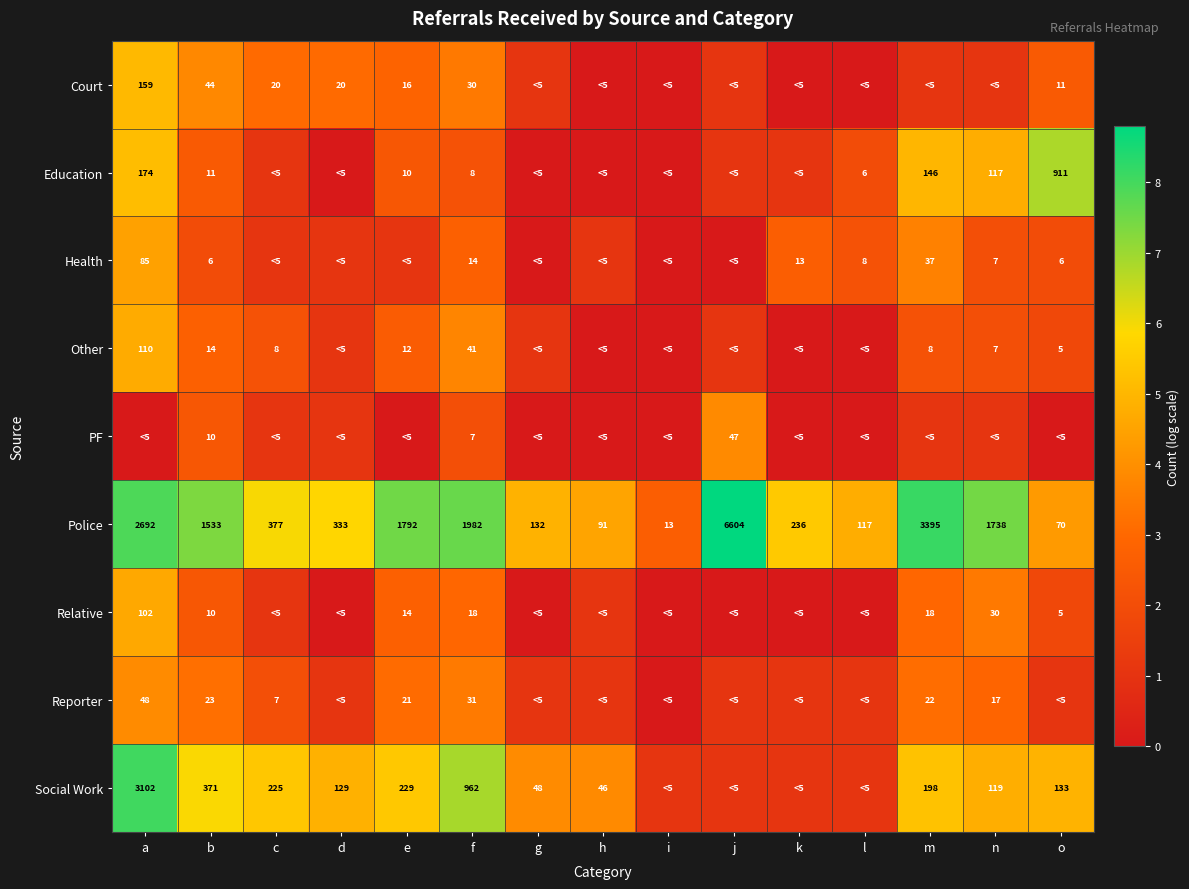

At f, list the series in order from largest to smallest.

Police, Social Work, Other, Reporter, Court, Relative, Health, Education, PF